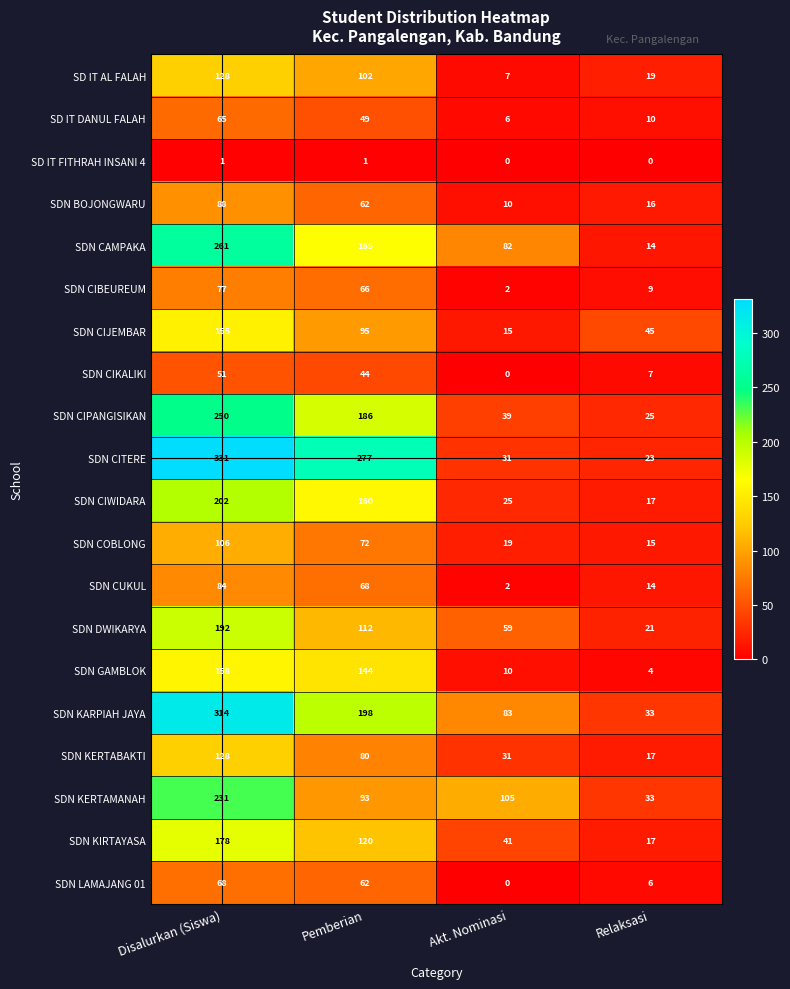

Which series has the widest spread of values?

SDN CITERE